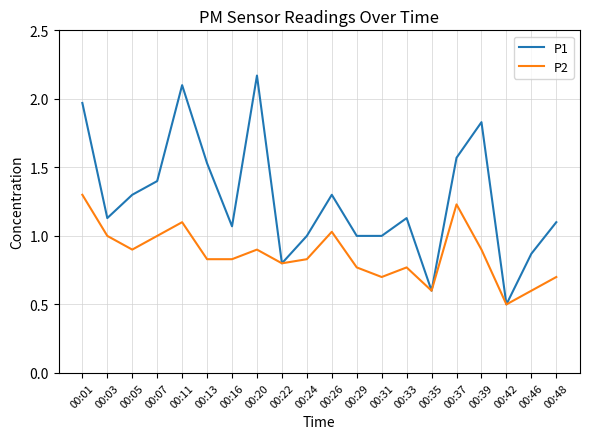

Between 00:20 and 00:24, which series saw the biggest shift?

P1